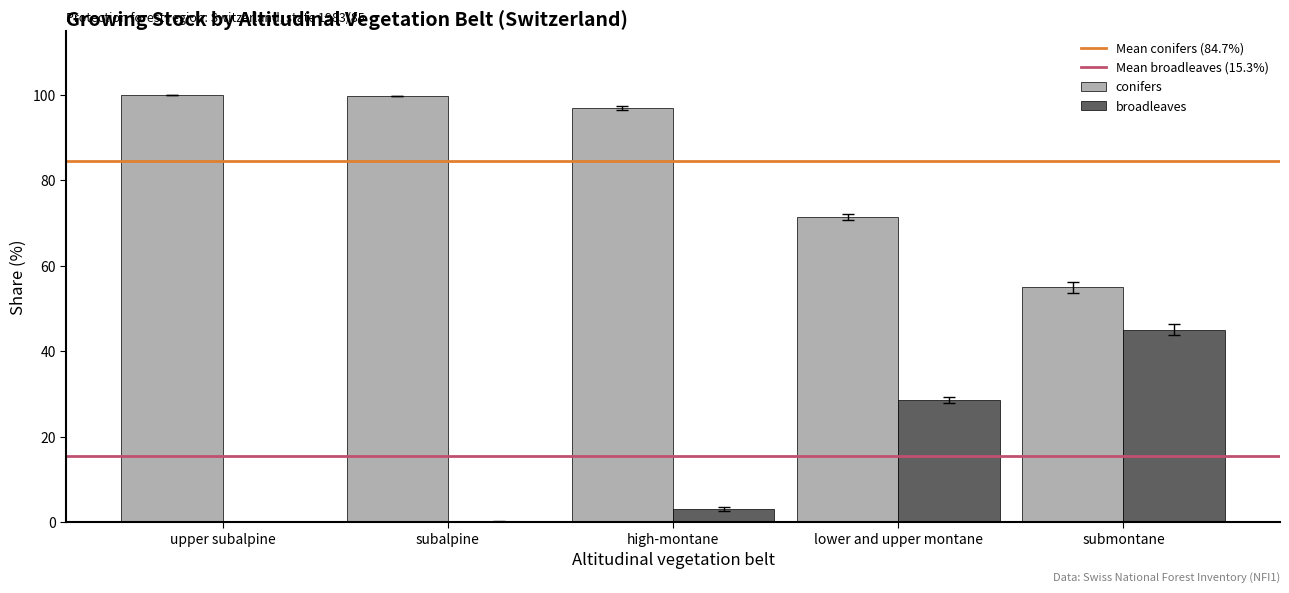

What is the maximum value shown in the chart?

100.0